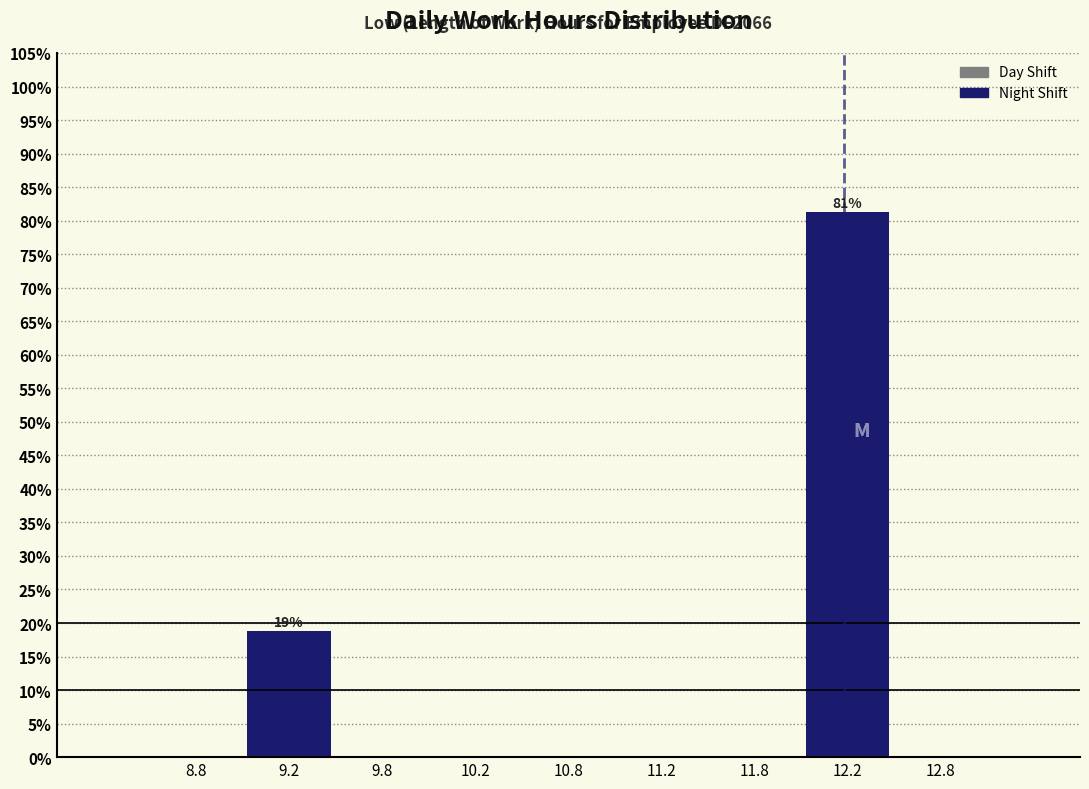

Which range on the x-axis has the tallest bar?

12.0 to 12.5